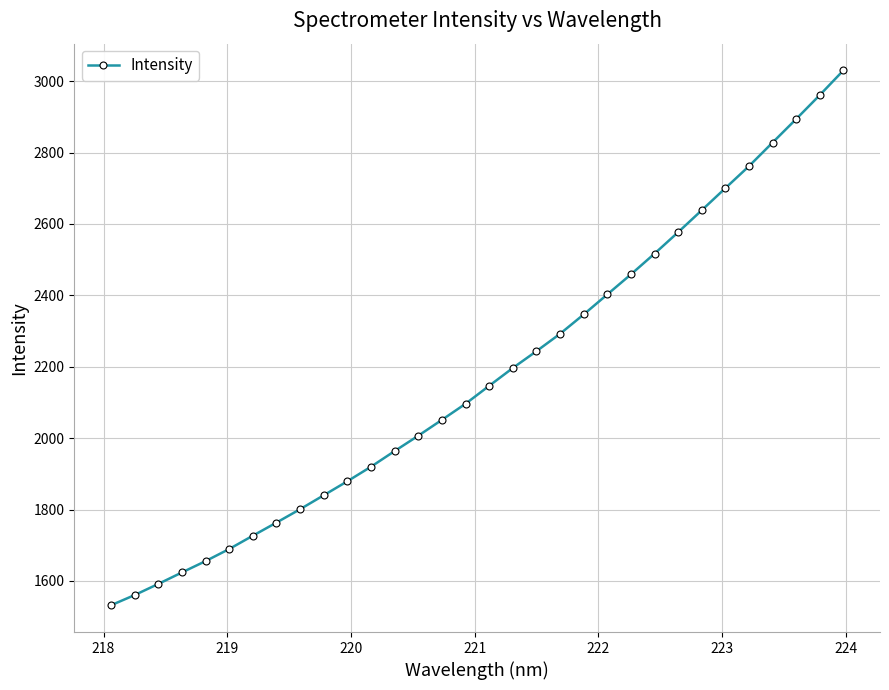

What is the difference between the second highest and minimum values?

1429.2